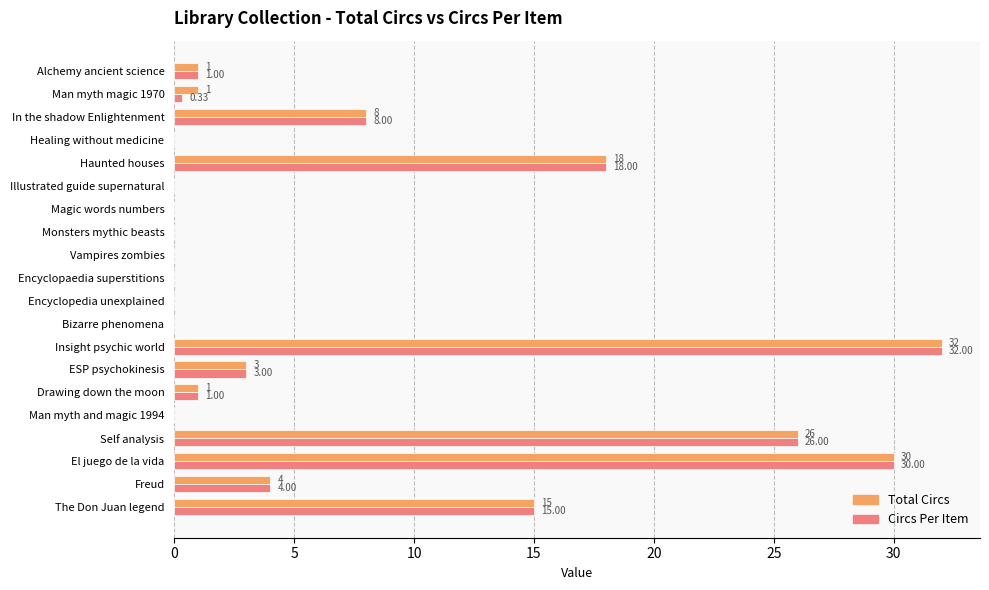

At which category is the sum across all series the highest?

Insight psychic world